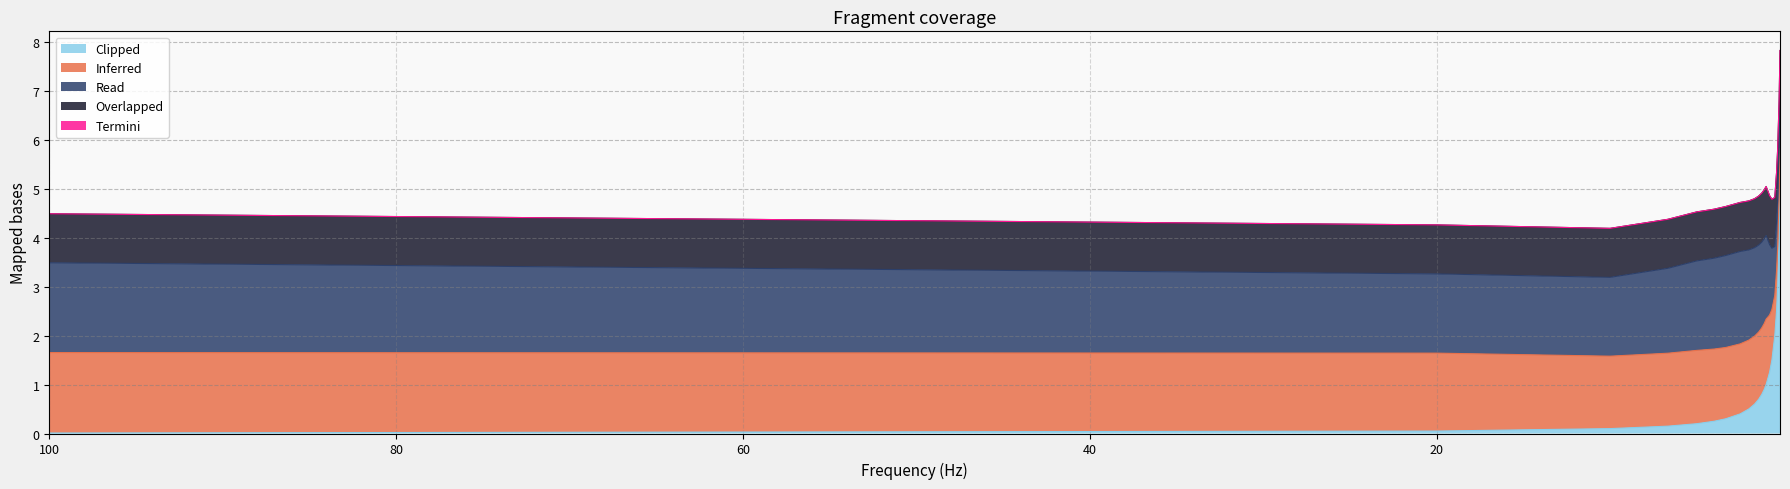

True or false: a has a value of 1.1 at 0.4.

False